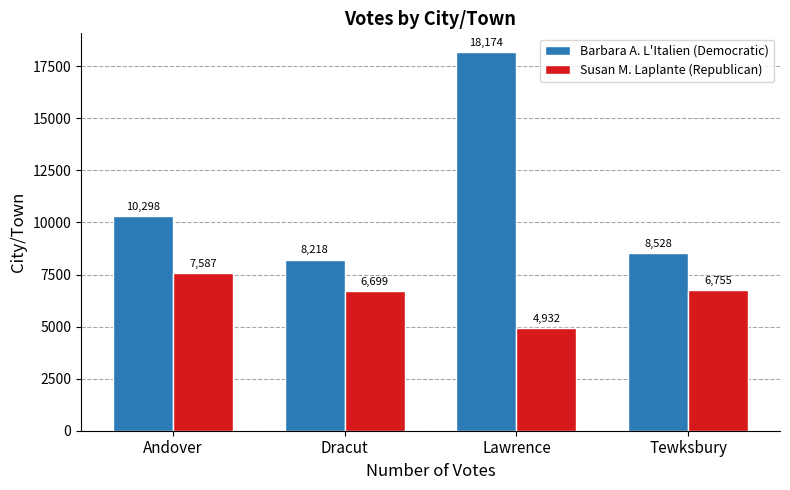

Which series has the largest total across all categories?

Barbara A. L'Italien (Democratic)